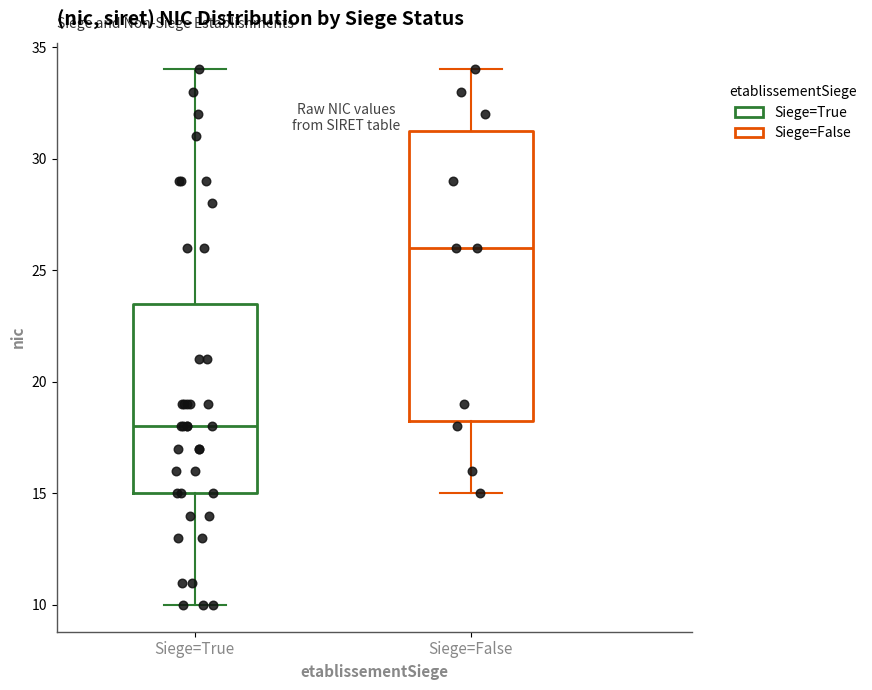

Which box is the tallest, from its lower edge to its upper edge?

Siege=False